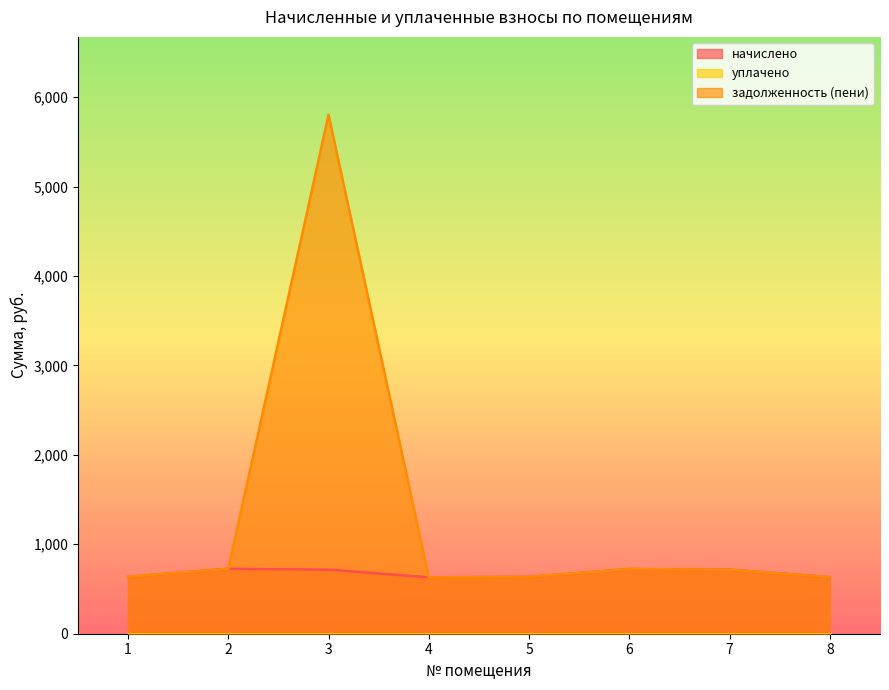

In задолженность (пени), how many points are lower than both neighbors (excluding endpoints)?

1